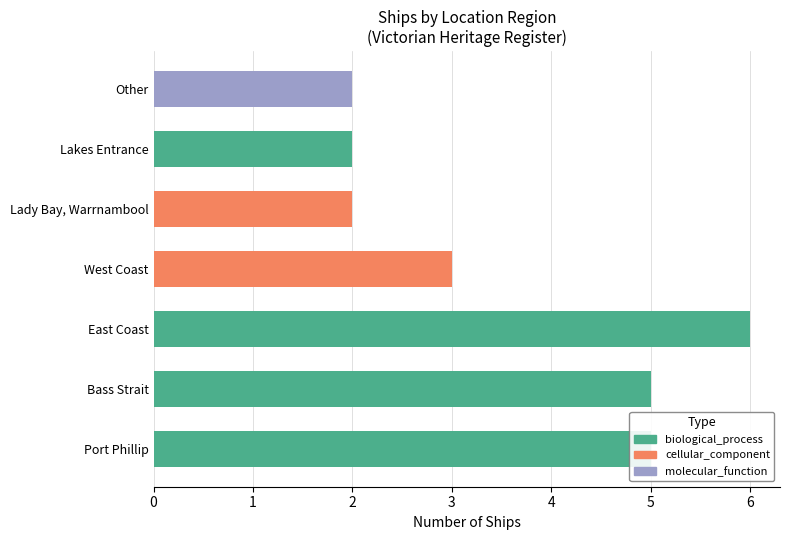

True or false: the data shows 2 at Lady Bay, Warrnambool.

True